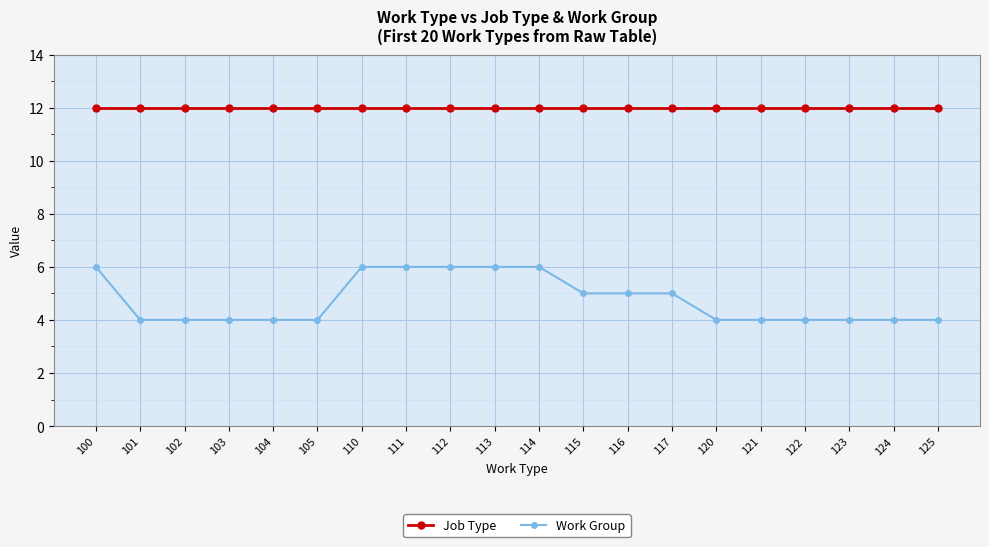

Rank the series by their maximum value, from highest to lowest.

Job Type, Work Group